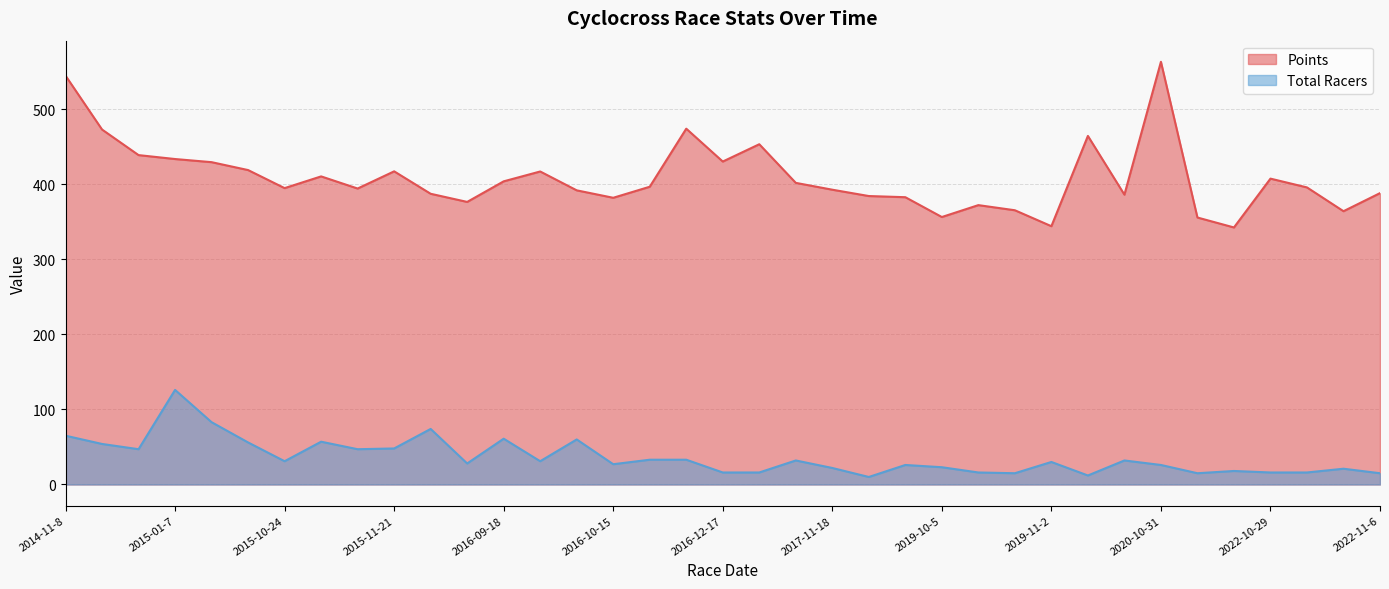

List the series in order of their overall mean, highest first.

Points, Total Racers